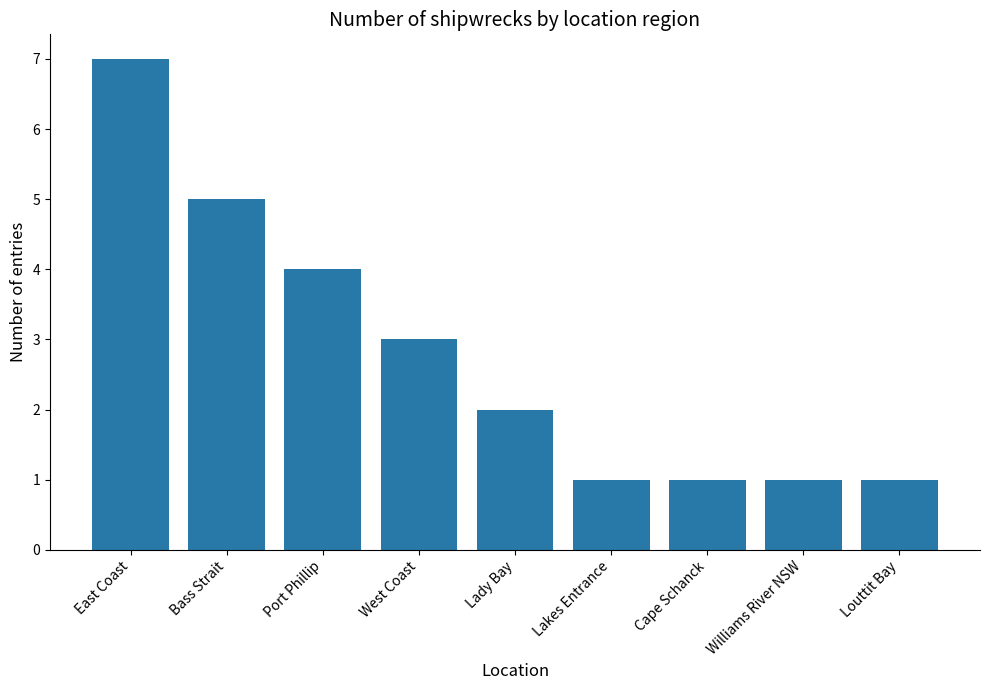

What is the maximum value shown in the chart?

7